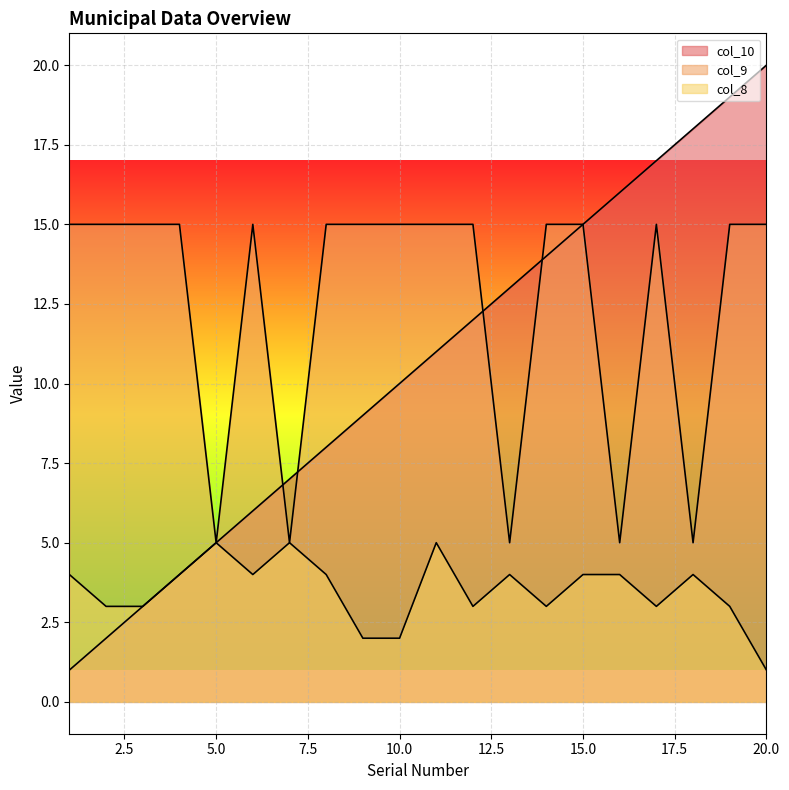

At how many categories does at least one series exceed 16?

4